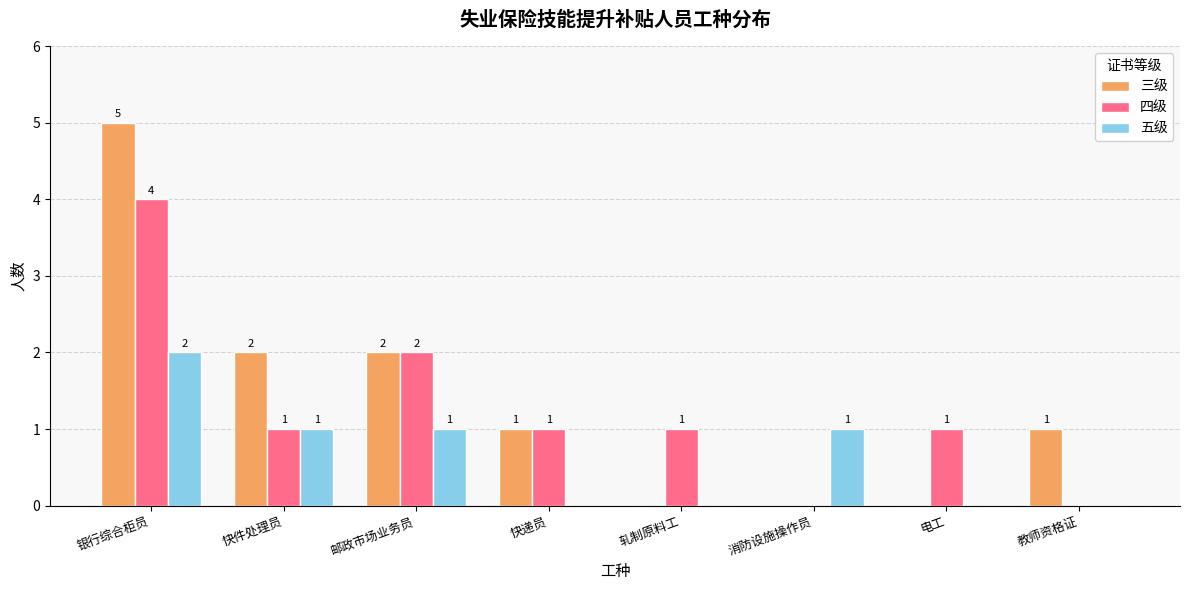

Are the bars grouped side by side (vs. stacked)?

Yes